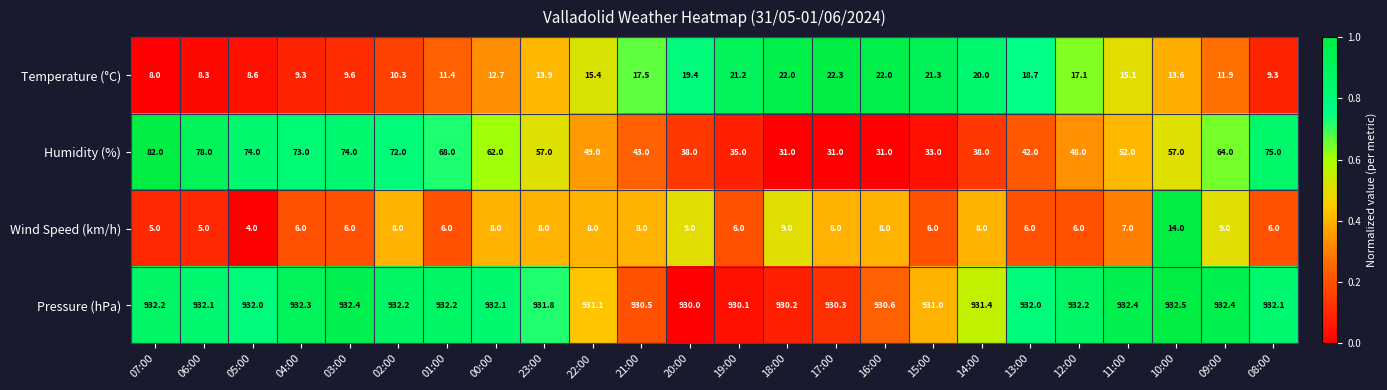

At 11:00, list the series in order from smallest to largest.

Wind Speed (km/h), Temperature (°C), Humidity (%), Pressure (hPa)